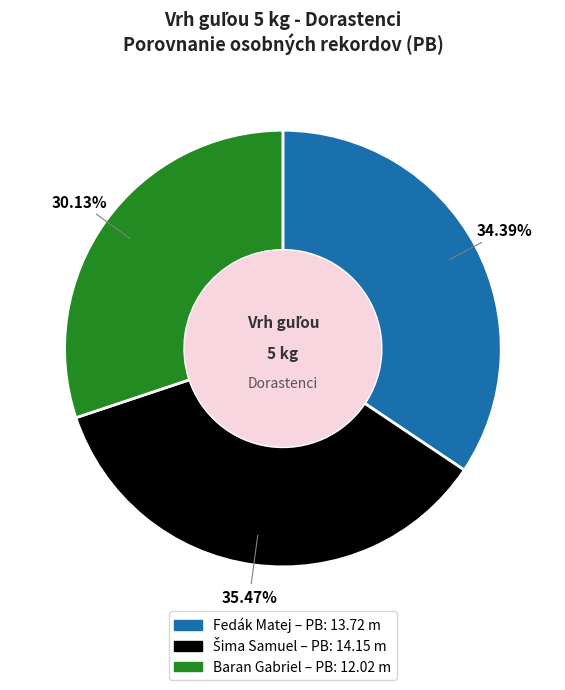

Count the number of slices in the pie.

3